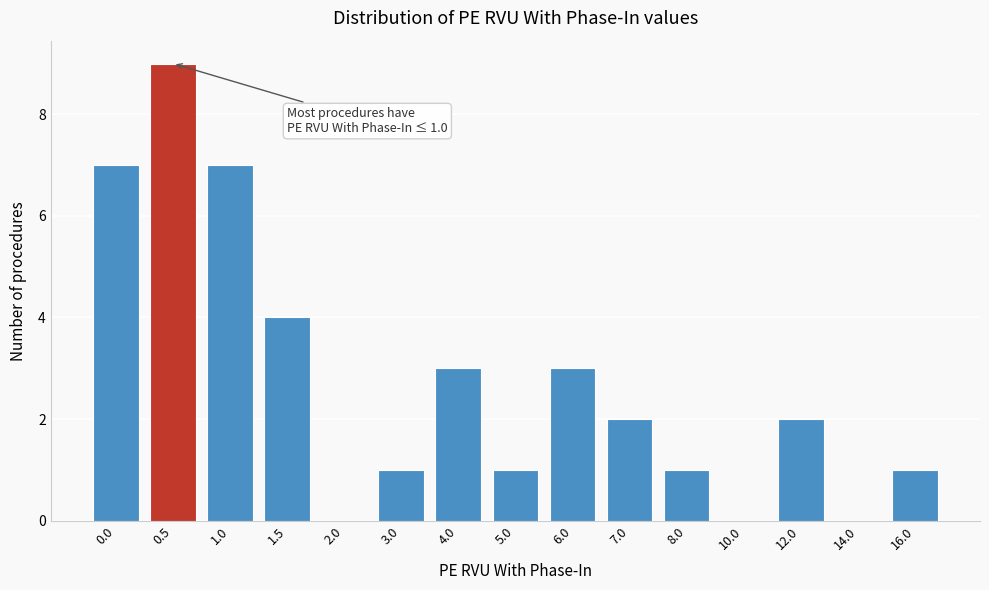

Reading left to right, list all the values displayed in this chart.

0.0=7	0.5=9	1.0=7	1.5=4	2.0=0	3.0=1	4.0=3	5.0=1	6.0=3	7.0=2	8.0=1	10.0=0	12.0=2	14.0=0	16.0=1